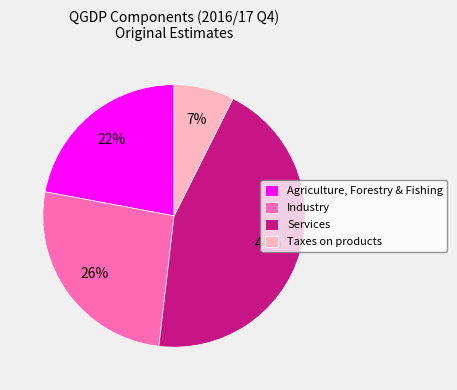

Approximately how many times larger is the value at Taxes on products compared to Industry?

0.3